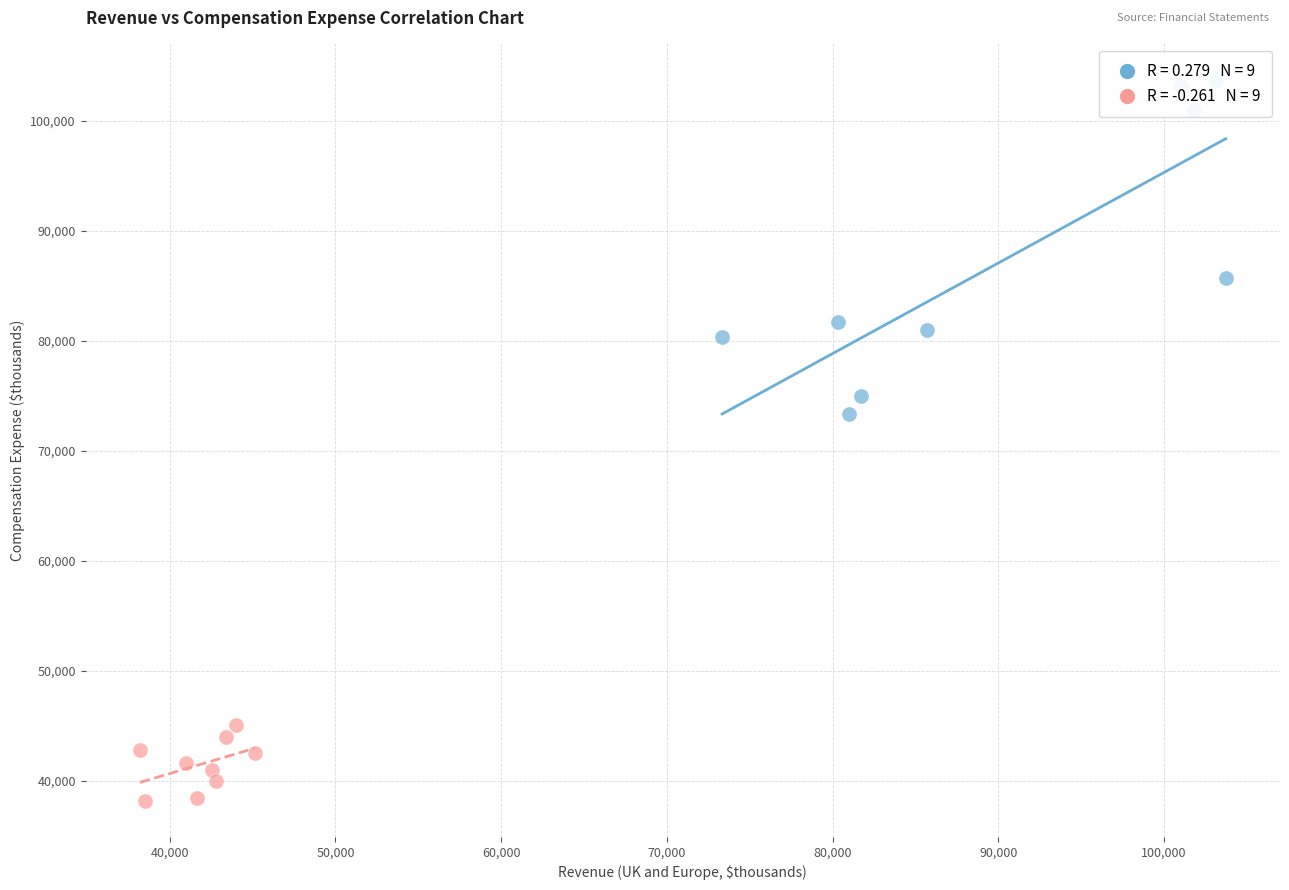

Which series reaches the minimum Y coordinate?

Compensation Expense